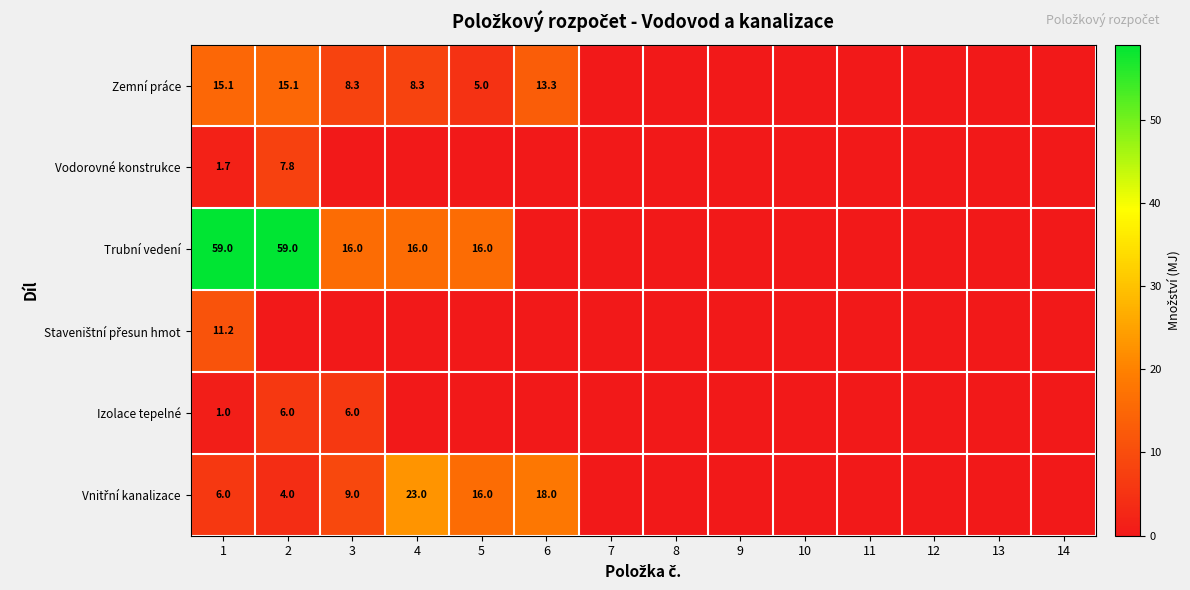

Rank the categories by Vodorovné konstrukce value from highest to lowest.

2, 1, 3, 4, 5, 6, 7, 8, 9, 10, 11, 12, 13, 14